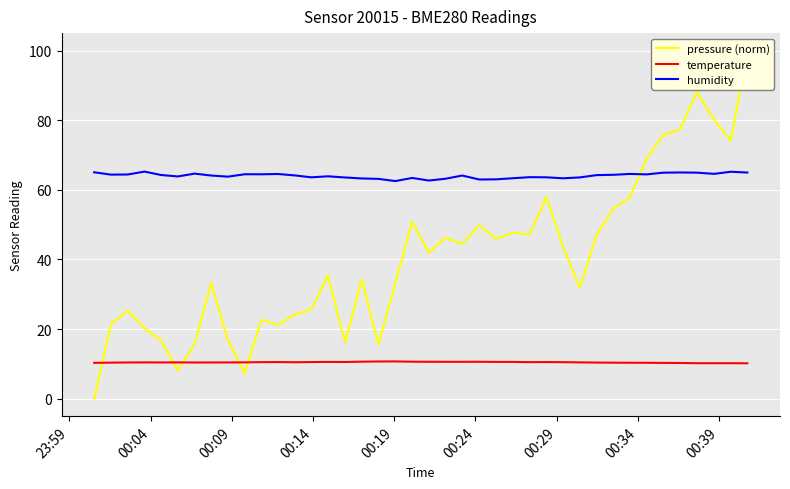

What is the difference between the maximum and second lowest values in the temperature series?

0.5